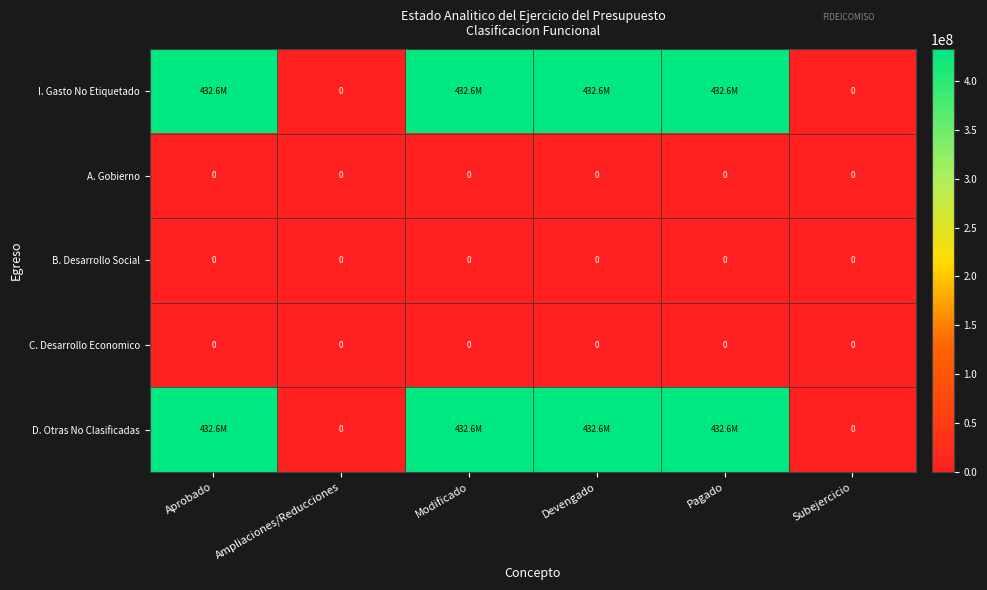

At how many categories does at least one series exceed 314268126?

4